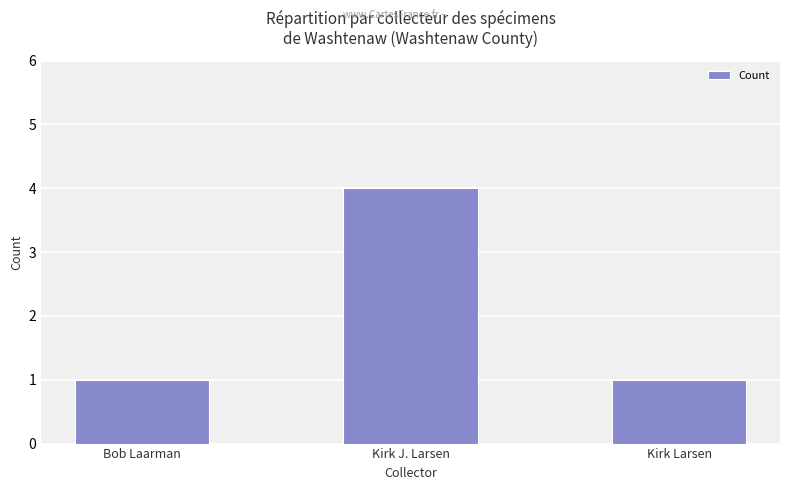

What is the ratio of the value at Kirk J. Larsen to the value at Kirk Larsen?

4.0